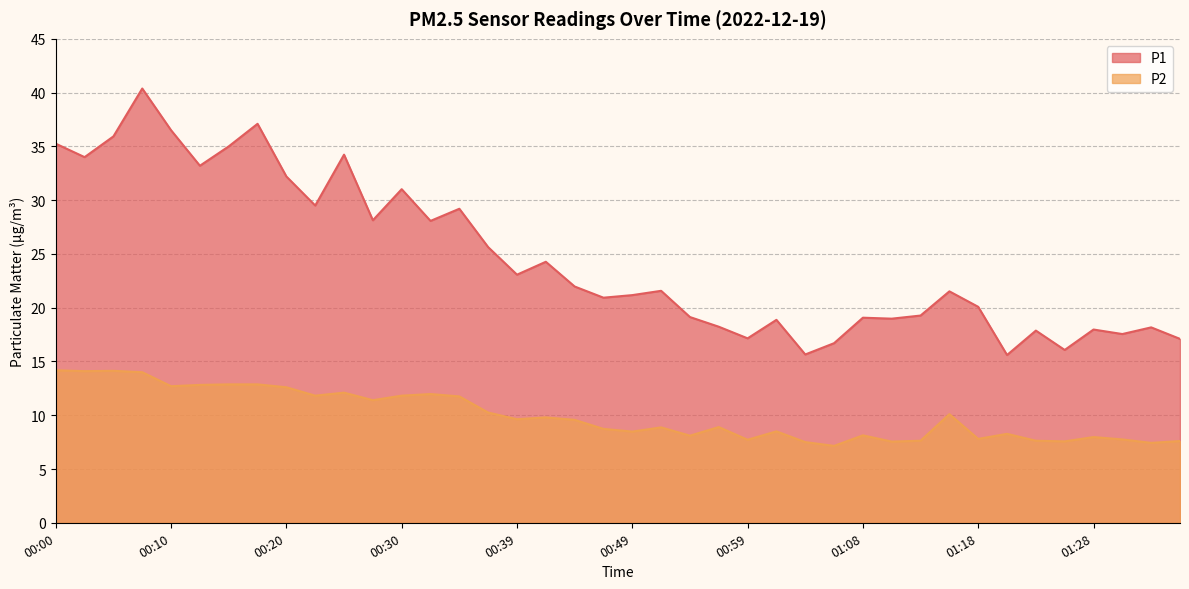

Reading left to right, transcribe all the data shown in this chart.

P1: 35.2	34.0	35.9	40.4	36.5	33.2	35.0	37.1	32.2	29.5	34.2	28.1	31.0	28.1	29.2	25.6	23.1	24.3	22.0	20.9	21.2	21.6	19.1	18.2	17.1	18.9	15.7	16.7	19.1	19.0	19.3	21.5	20.1	15.6	17.9	16.1	18.0	17.6	18.2	17.1
P2: 14.2	14.1	14.1	14.0	12.7	12.8	12.9	12.9	12.6	11.8	12.1	11.4	11.8	12.0	11.8	10.2	9.6	9.8	9.6	8.7	8.5	8.9	8.1	8.9	7.7	8.5	7.5	7.2	8.1	7.5	7.6	10.1	7.8	8.3	7.6	7.6	8.0	7.8	7.4	7.6